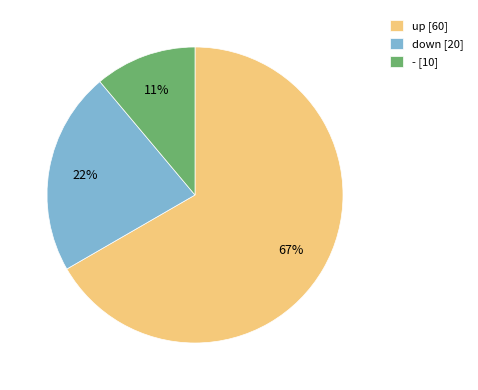

Combined, do up and - account for over 50%?

Yes